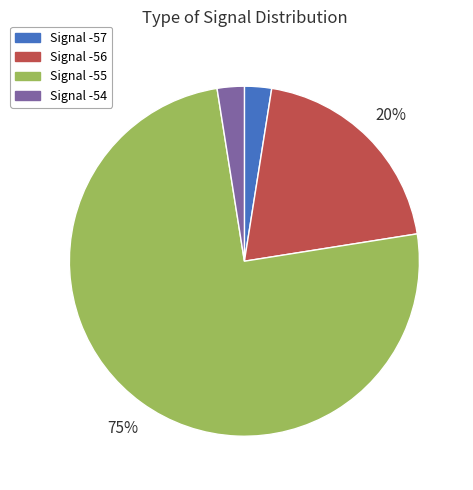

Is it true that Signal -56 is 20% of the pie?

True